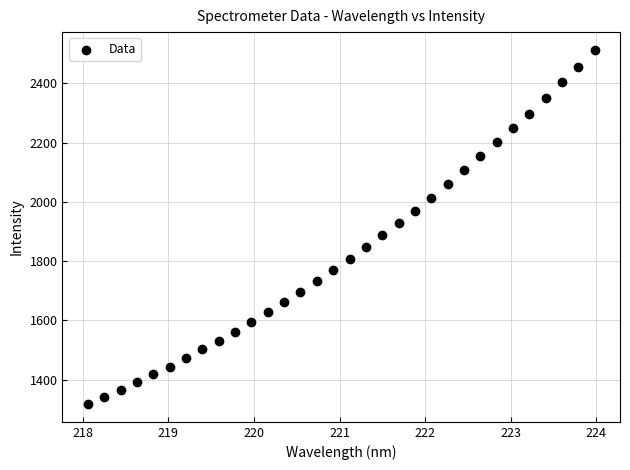

What is the range of Y values (max minus min)?

1195.7